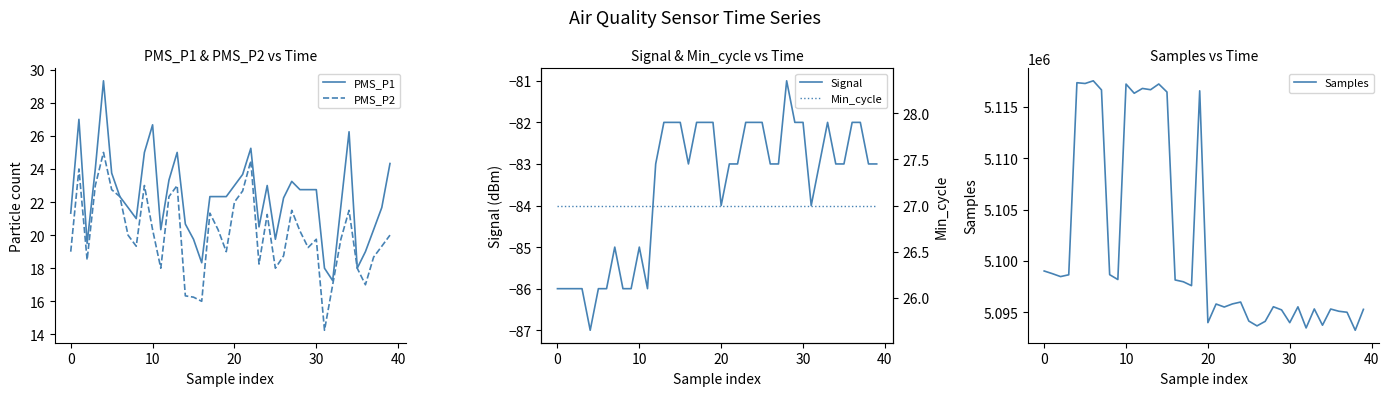

Which series has the largest range (max minus min)?

Samples